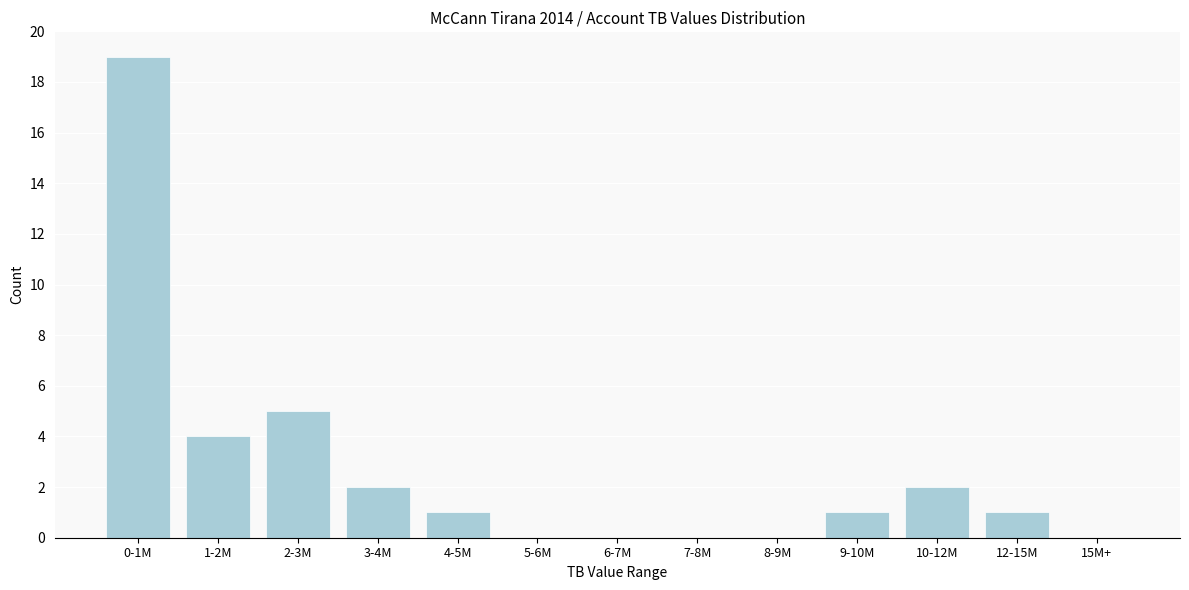

Reading left to right, extract all data points from this chart.

0-1M=19	1-2M=4	2-3M=5	3-4M=2	4-5M=1	5-6M=0	6-7M=0	7-8M=0	8-9M=0	9-10M=1	10-12M=2	12-15M=1	15M+=0